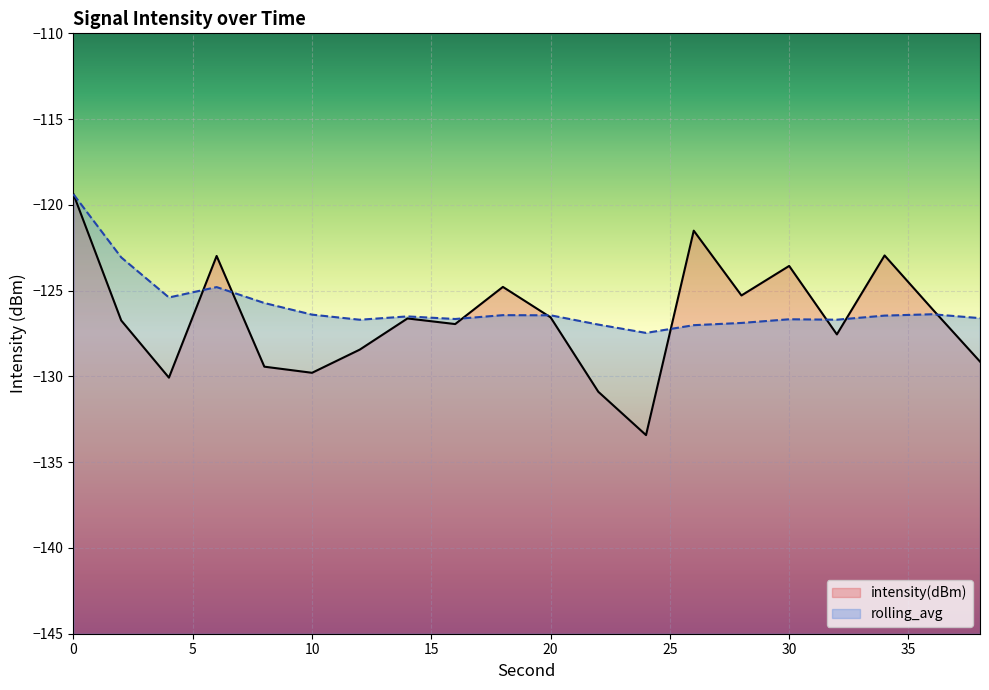

Which series has the largest total across all categories?

rolling_avg